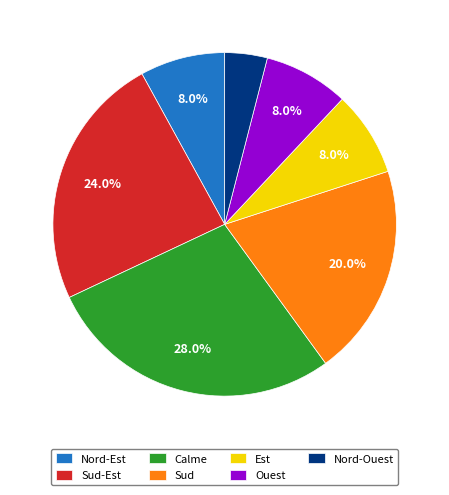

To the nearest percent, what percentage of the pie is Nord-Est?

8%